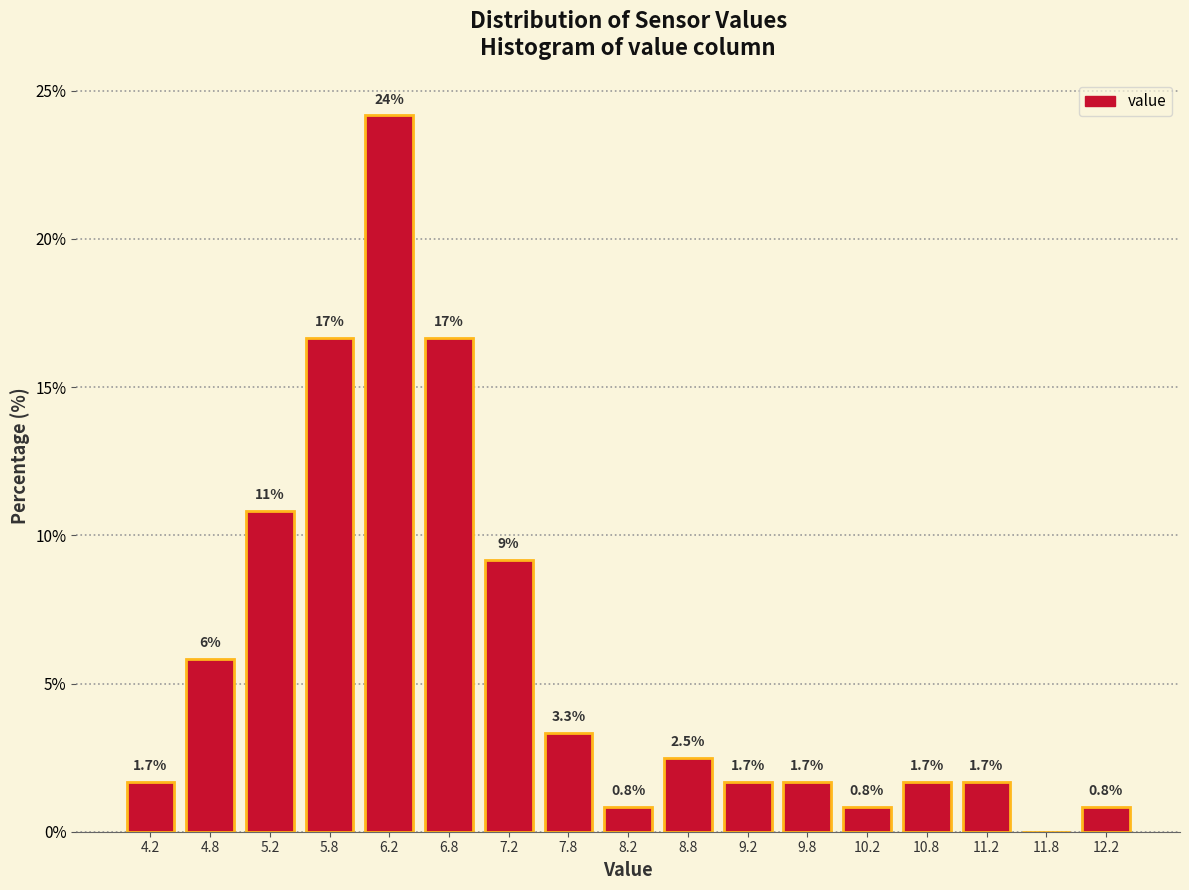

Over which range of the x-axis is the bar tallest?

6.0 to 6.5